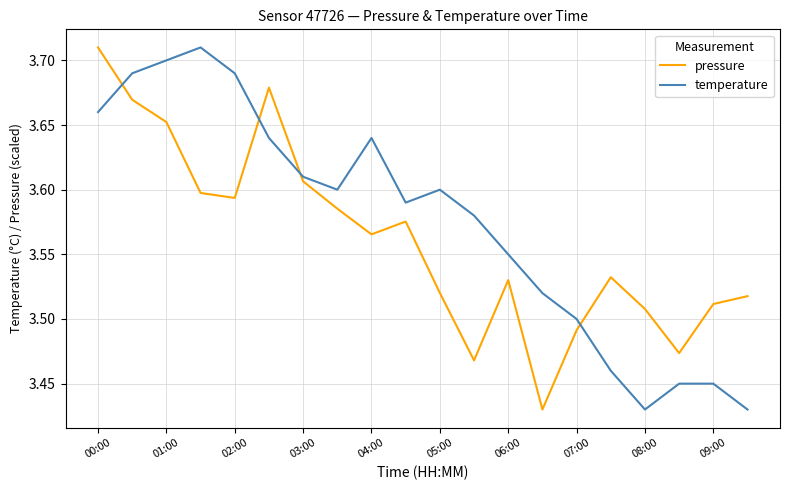

Which series has the largest total across all categories?

temperature